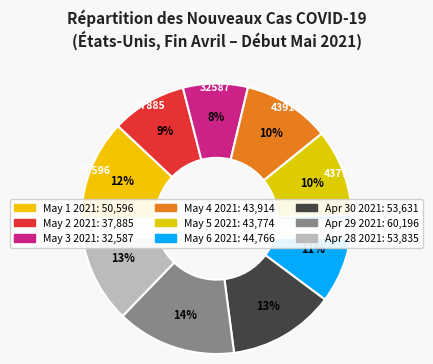

Rank the categories by value from lowest to highest.

May 3 2021, May 2 2021, May 5 2021, May 4 2021, May 6 2021, May 1 2021, Apr 30 2021, Apr 28 2021, Apr 29 2021